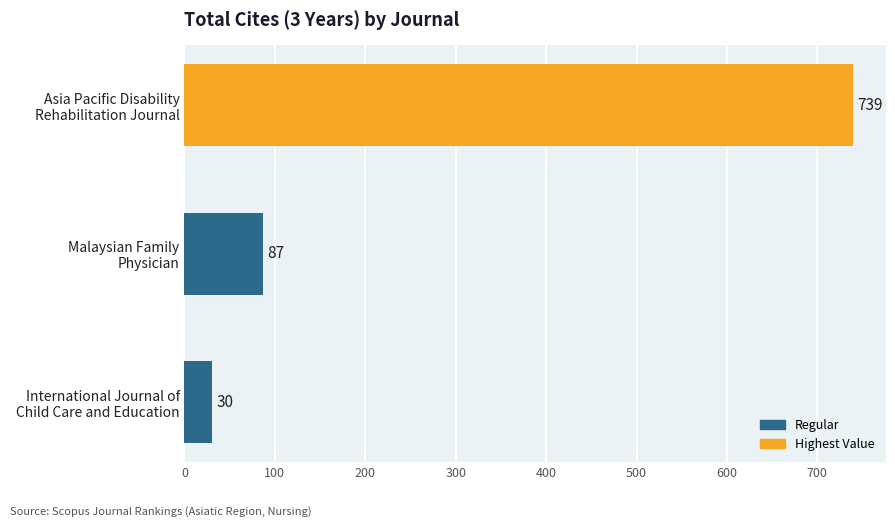

How many bars are there in total?

3